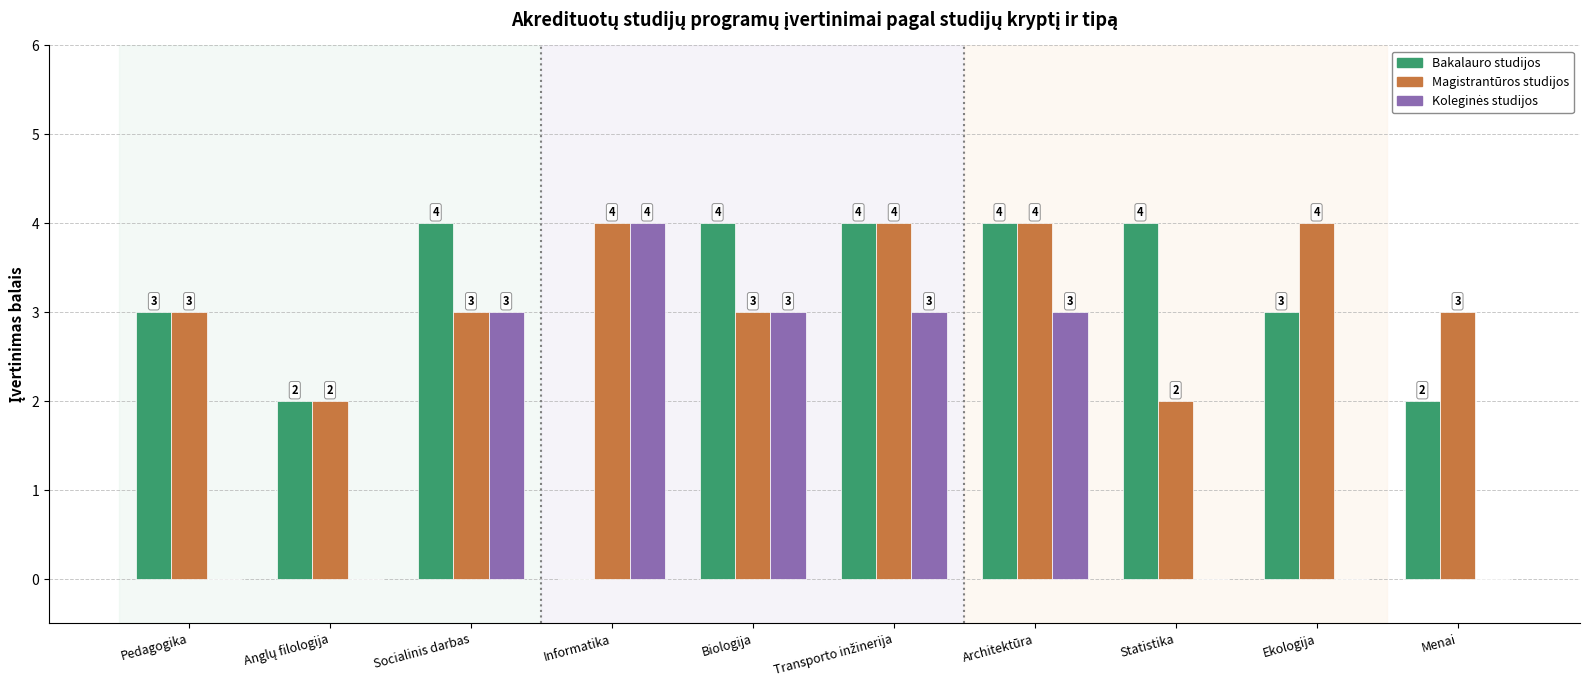

How many Magistrantūros studijos values are between 3 and 4?

8